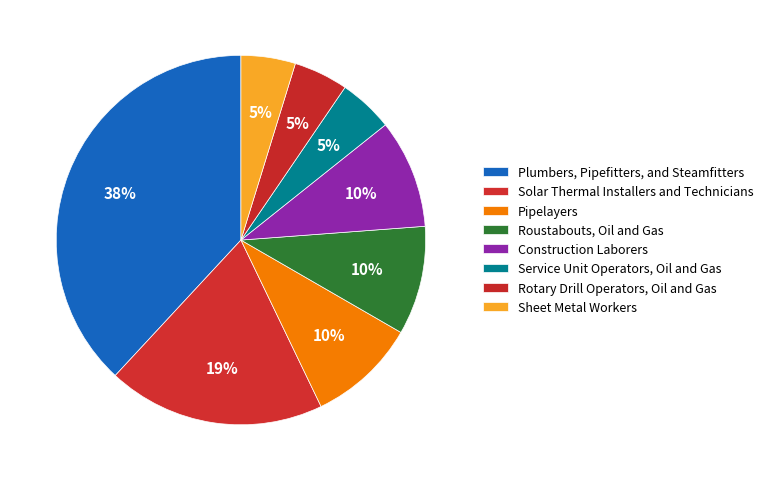

To the nearest percent, what is the average slice percentage?

12%